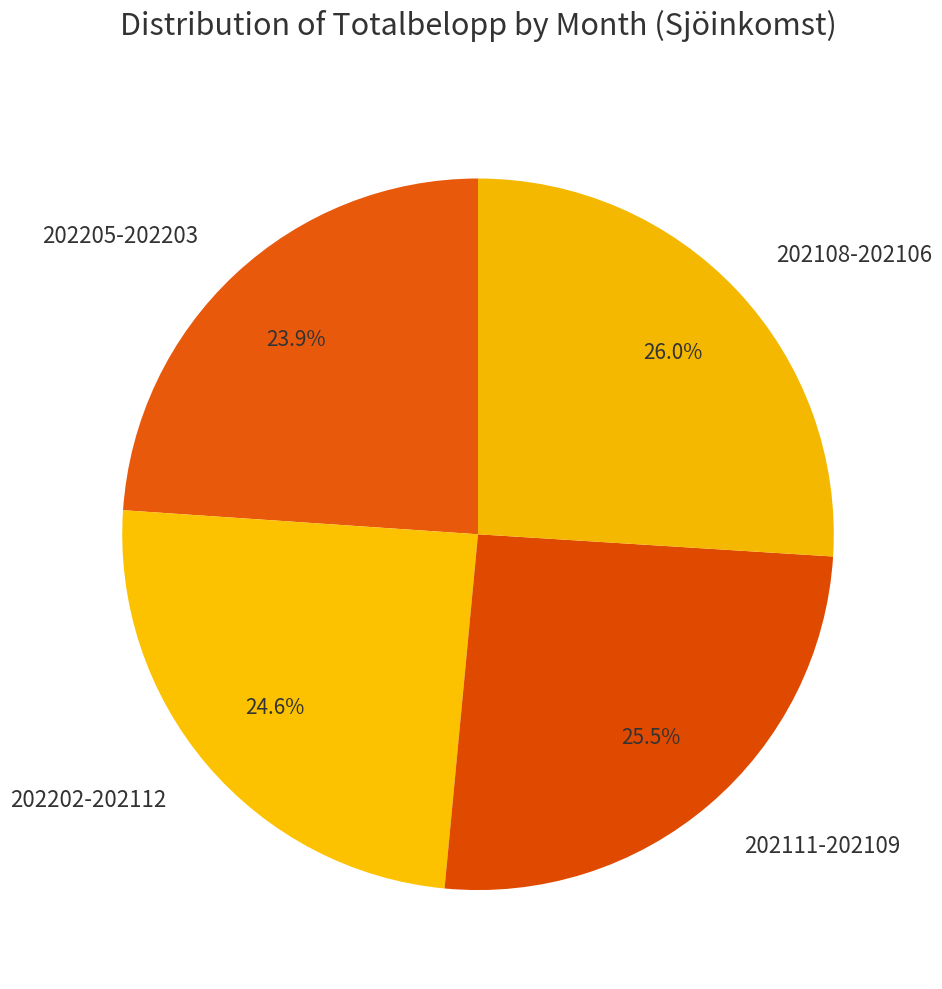

How many slices are in this pie chart?

4